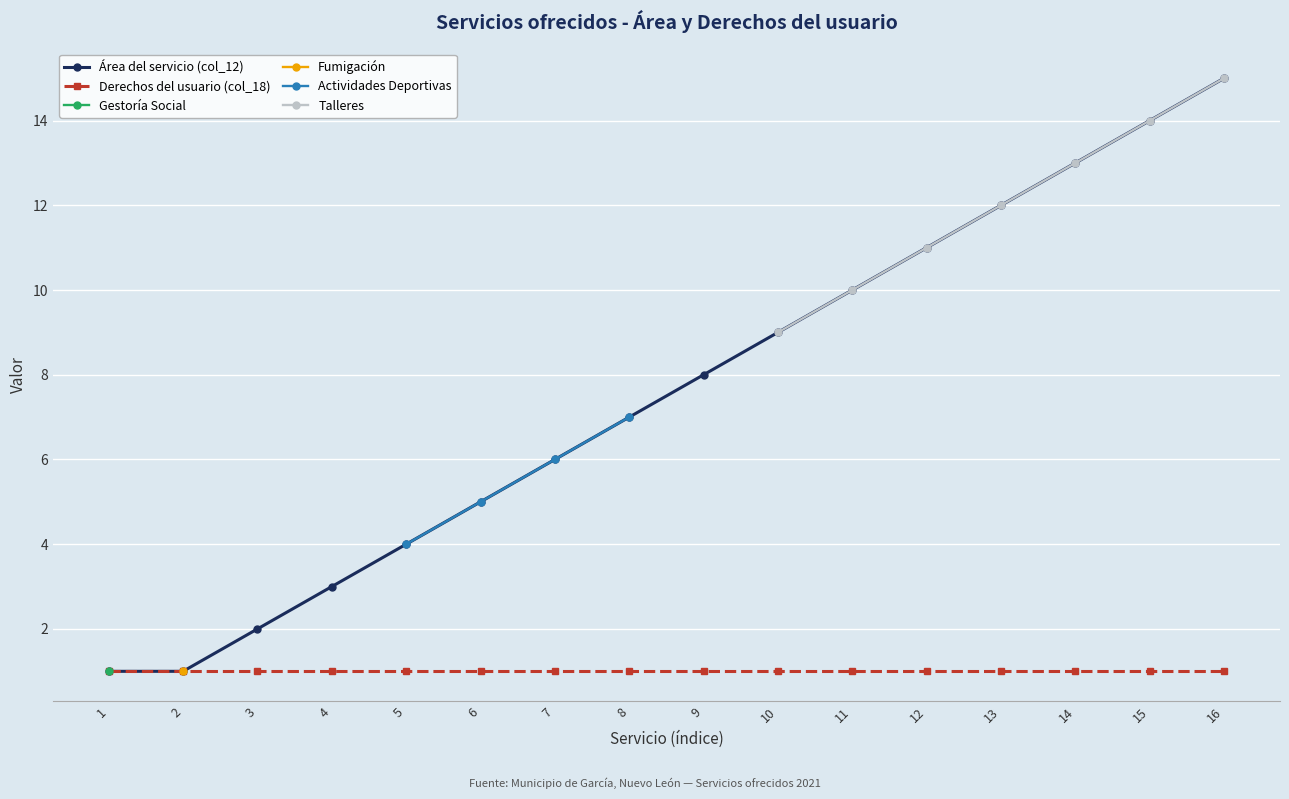

Reading left to right, extract all data points from this chart.

1=1	2=1	3=2	4=3	5=4	6=5	7=6	8=7	9=8	10=9	11=10	12=11	13=12	14=13	15=14	16=15